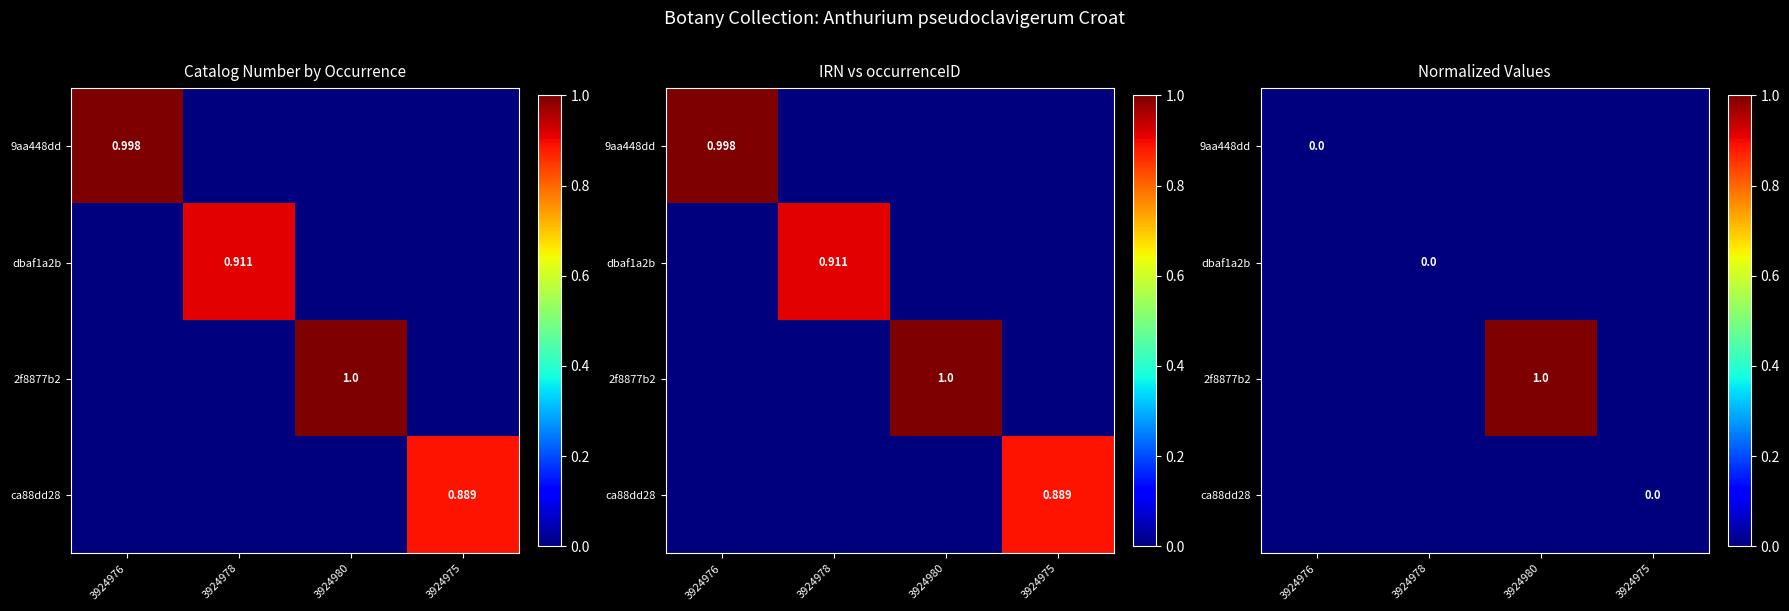

Rank the series at 3924980 from lowest to highest value.

9aa448dd, dbaf1a2b, ca88dd28, 2f8877b2